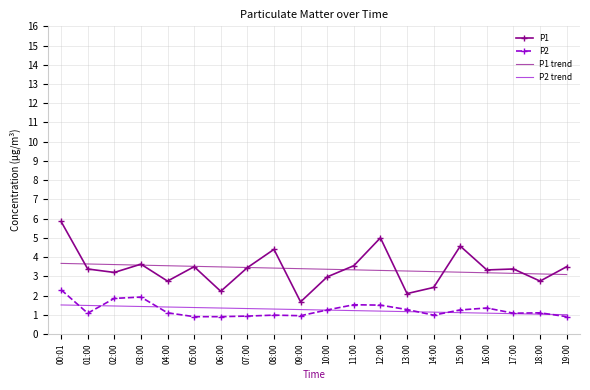

What is the sum of the P2 trend values at 03:00 and 14:00?

2.6